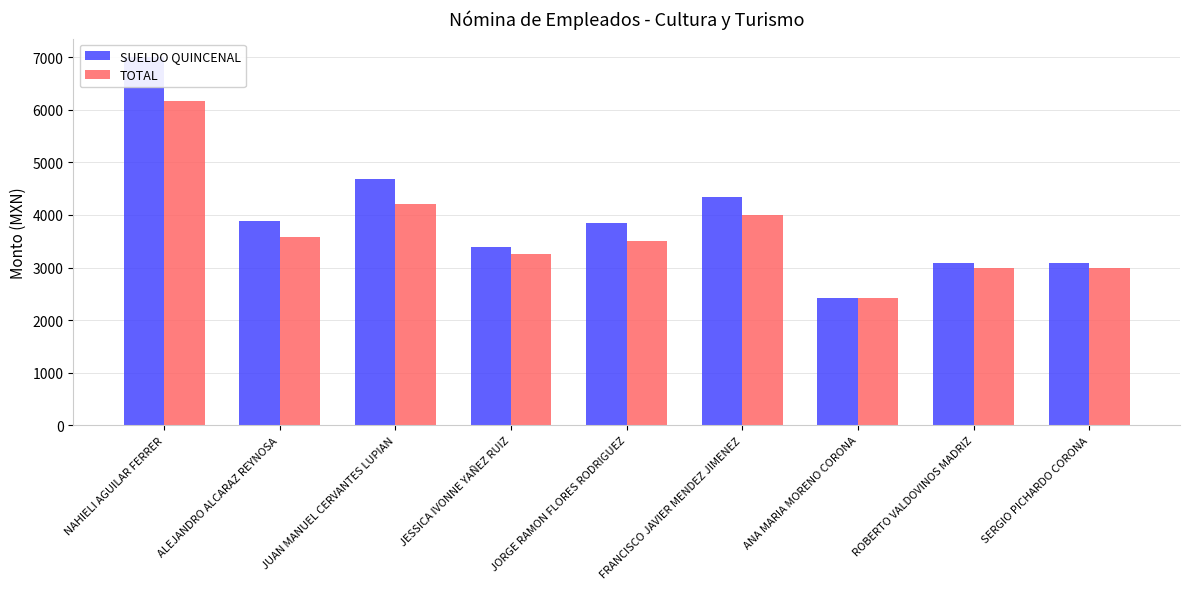

What is the total value across all series at JUAN MANUEL CERVANTES LUPIAN?

8880